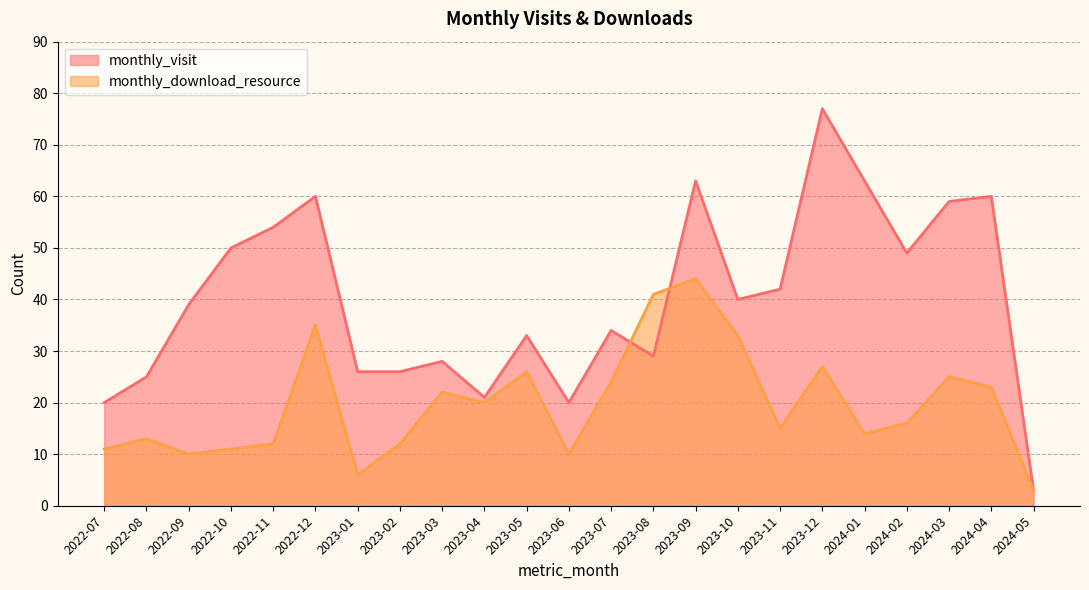

What is the average value of the monthly_visit series?

40